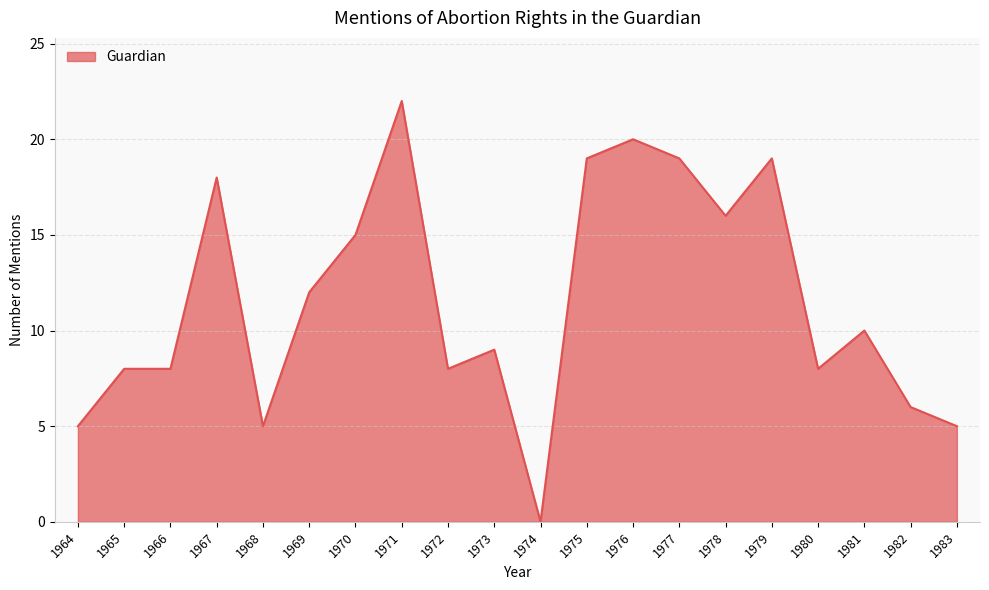

True or false: the data shows -14 at 1974.

False